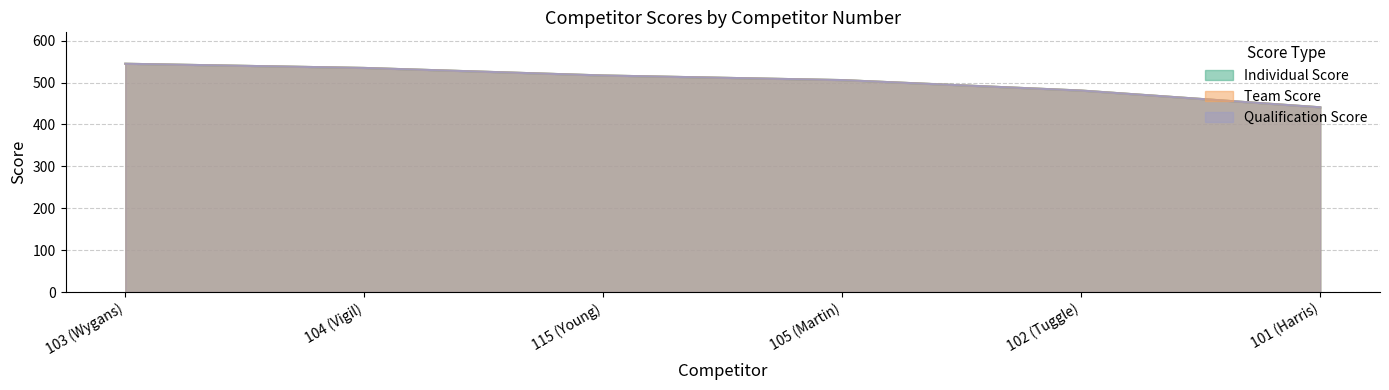

How many data points in Individual Score are less than 517?

3